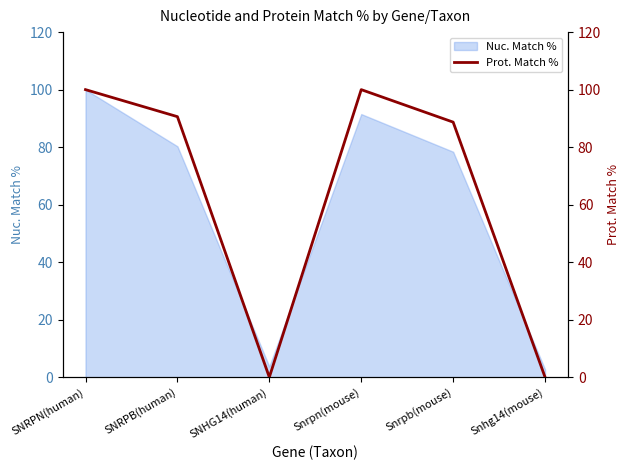

What is the change in value from SNRPB(human) to Snrpb(mouse)?

-1.9